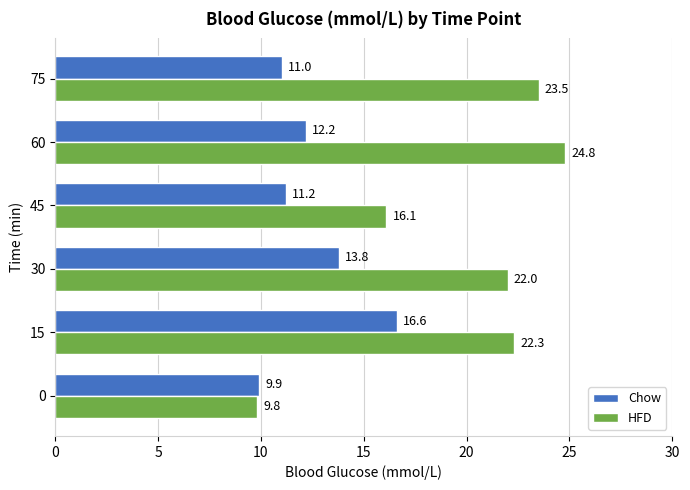

Which series has the largest total across all categories?

HFD